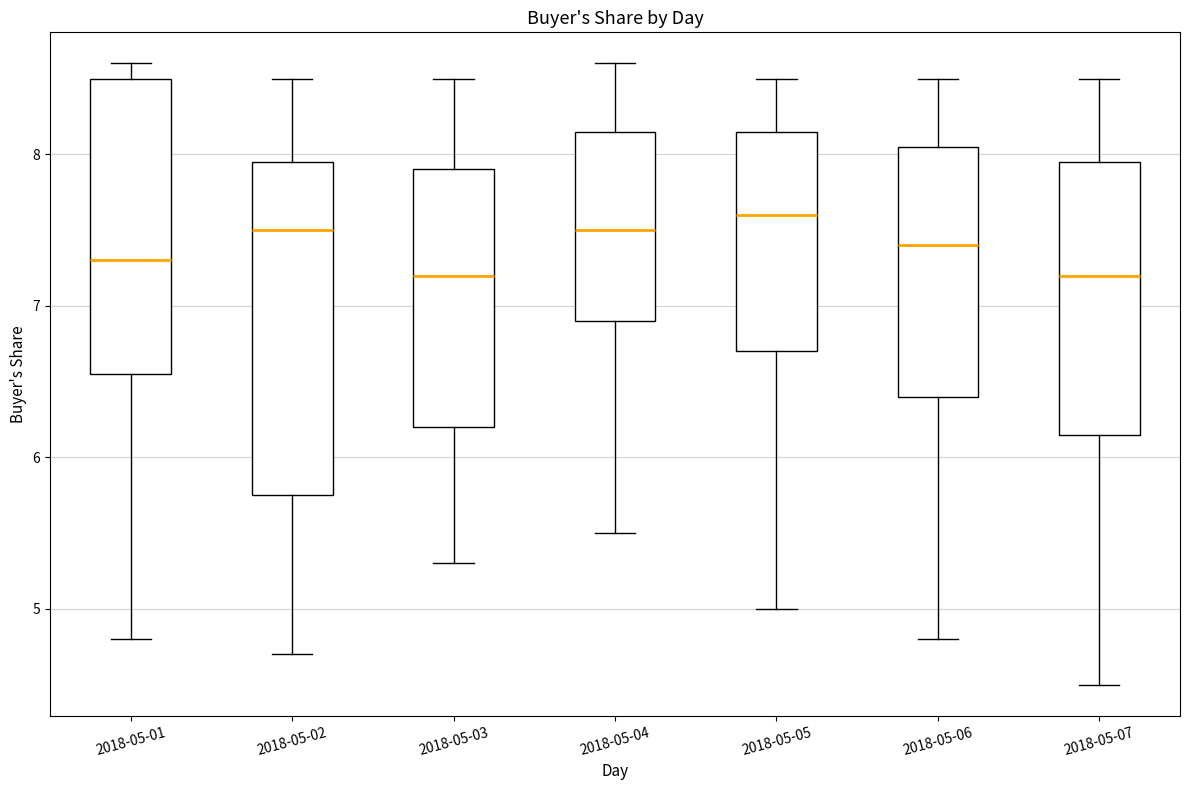

Where is the lower edge of the box for 2018-05-01 on the y-axis? The values are not printed on the chart, so give them approximately, as read against the axis.

6.6